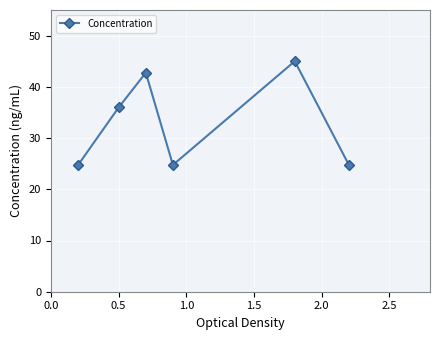

What is the sum of all values?

198.0